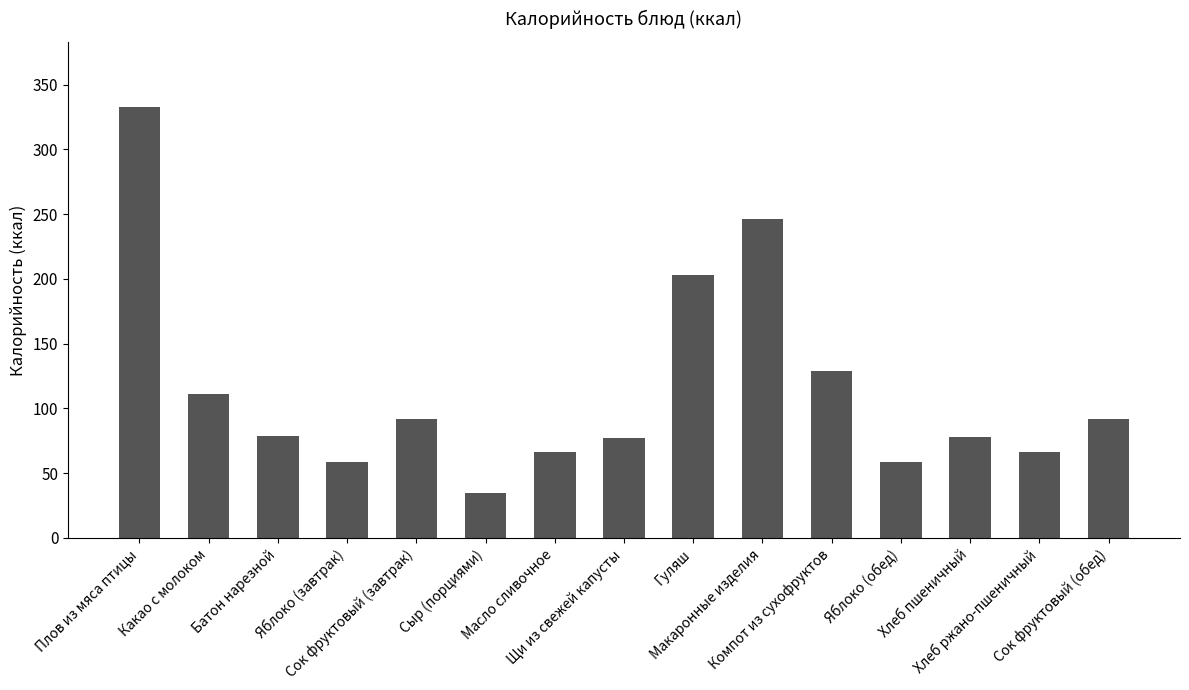

What is the difference between the maximum and minimum values?

298.0